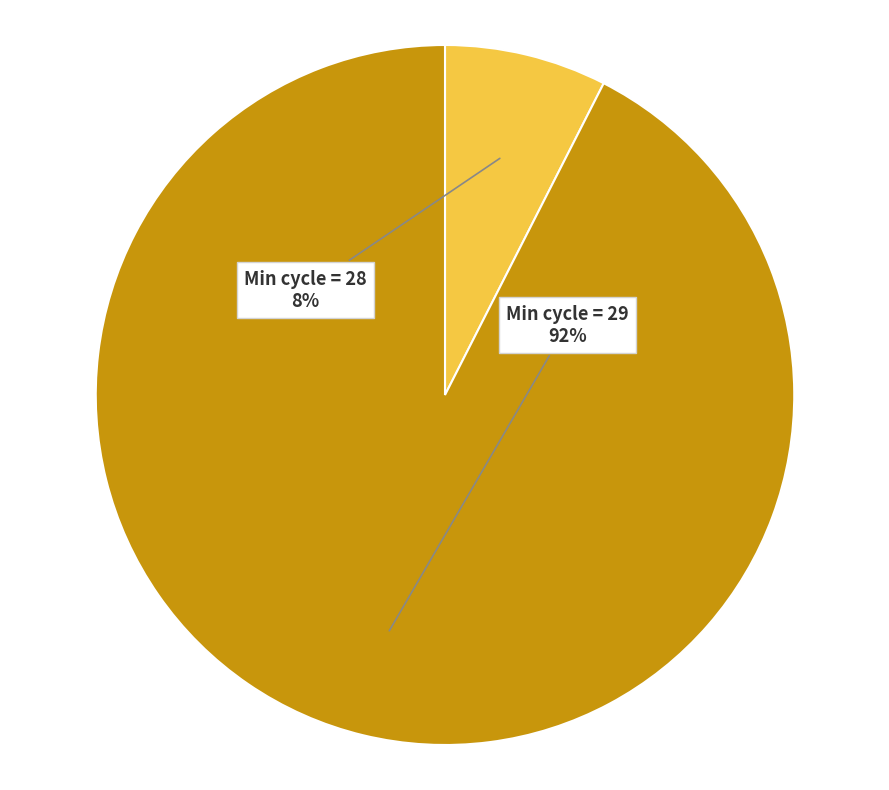

Which has a higher value, Min cycle = 29 or Min cycle = 28?

Min cycle = 29